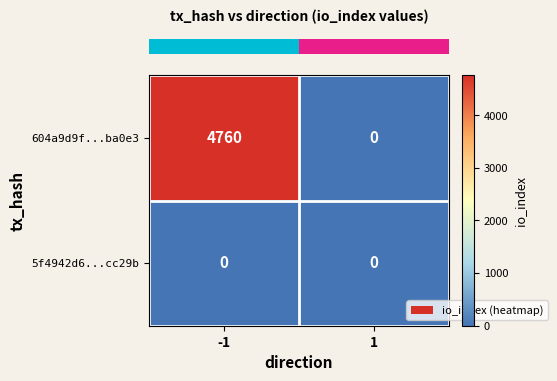

Is it true that 5f4942d6...cc29b equals 0 at 1?

True